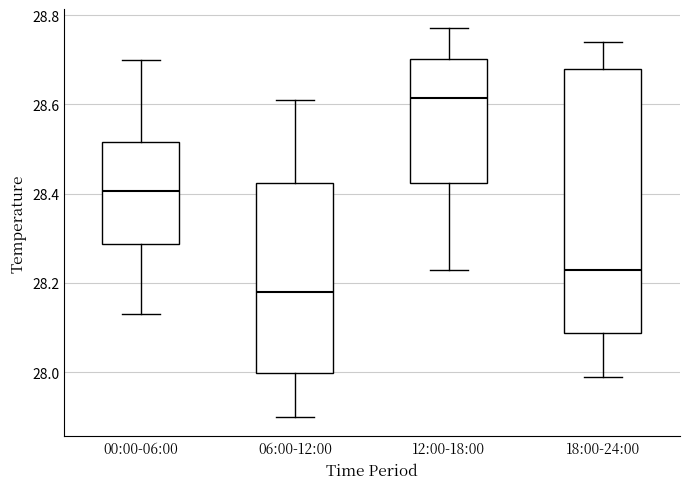

Which box has the lowest median line?

06:00-12:00